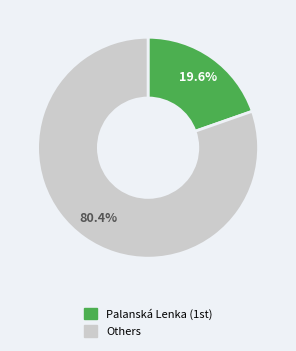

How many segments does this pie chart have?

2